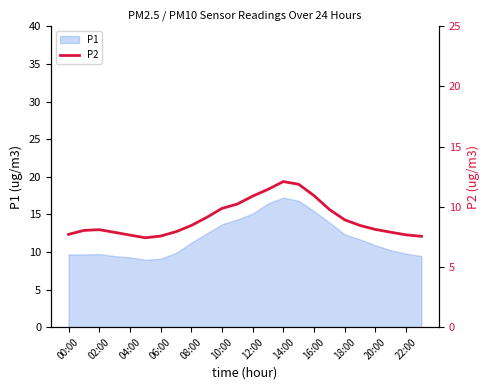

How many lines are shown in the chart?

1